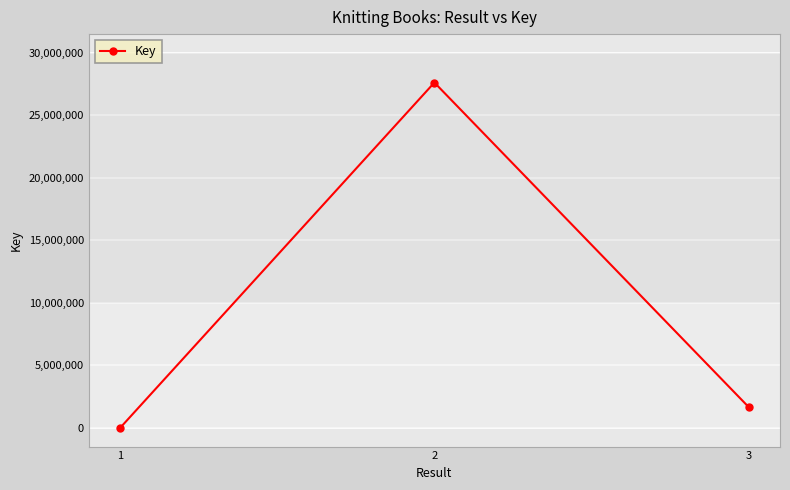

Which category has the highest value across all series?

2